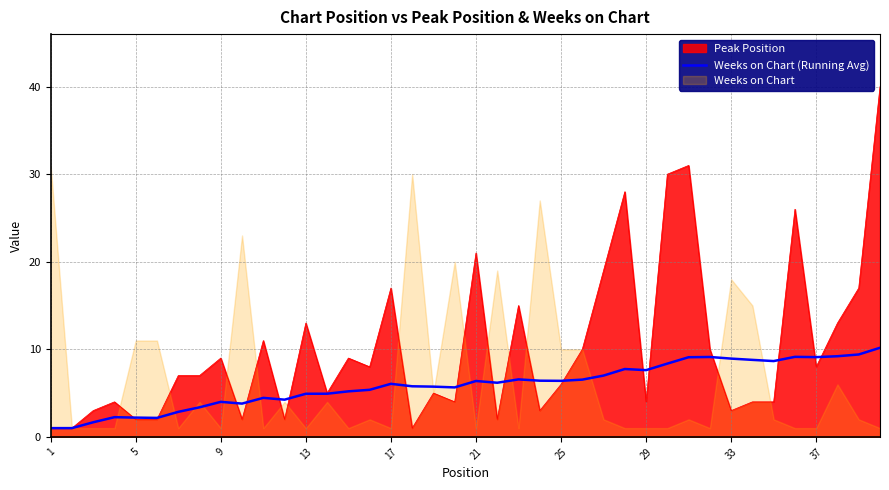

Count the number of categories in the chart.

40